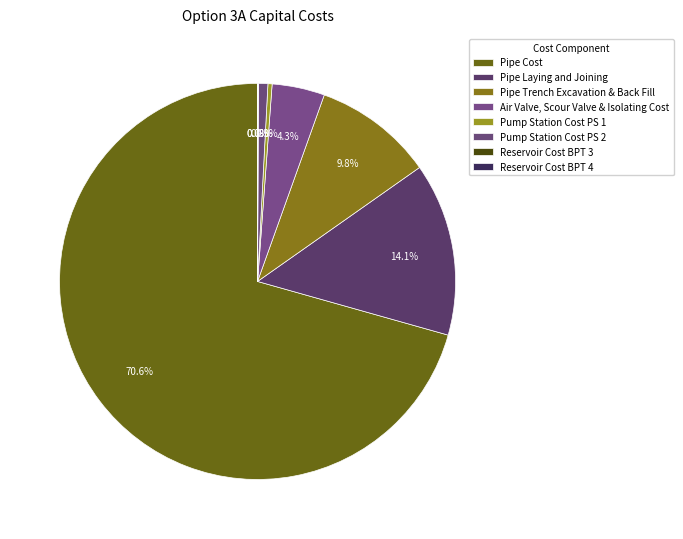

What is the total percentage of Pump Station Cost PS 1 and Pump Station Cost PS 2?

1.1%